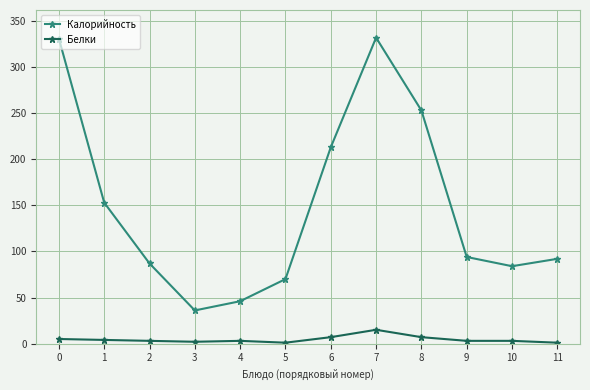

True or false: Белки and Калорийность intersect in this chart.

False